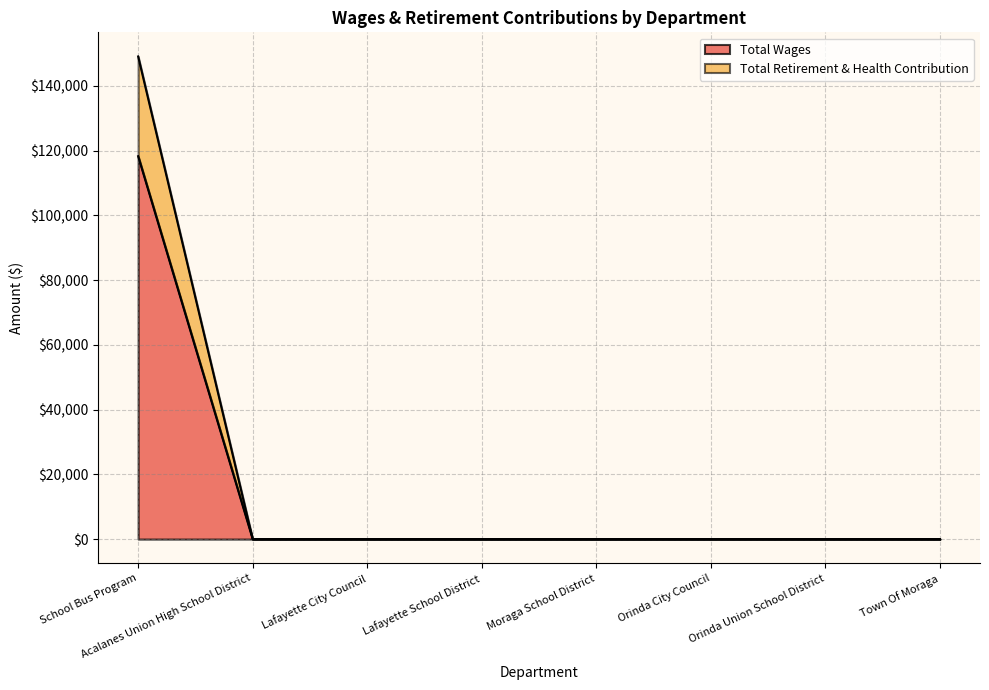

Is the value of Total Retirement & Health Contribution at Orinda City Council greater than the value of Total Wages at Moraga School District?

No